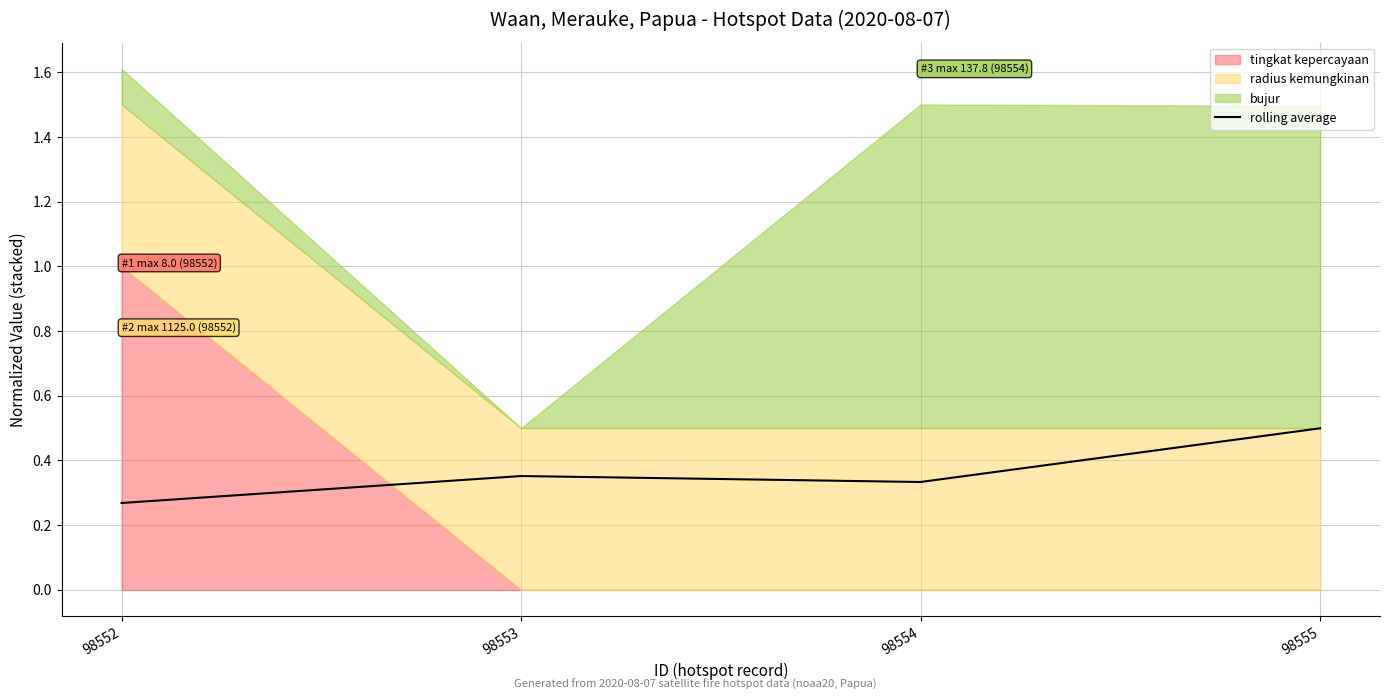

The chart shows a value of 0.3 at 98554. True or false?

True